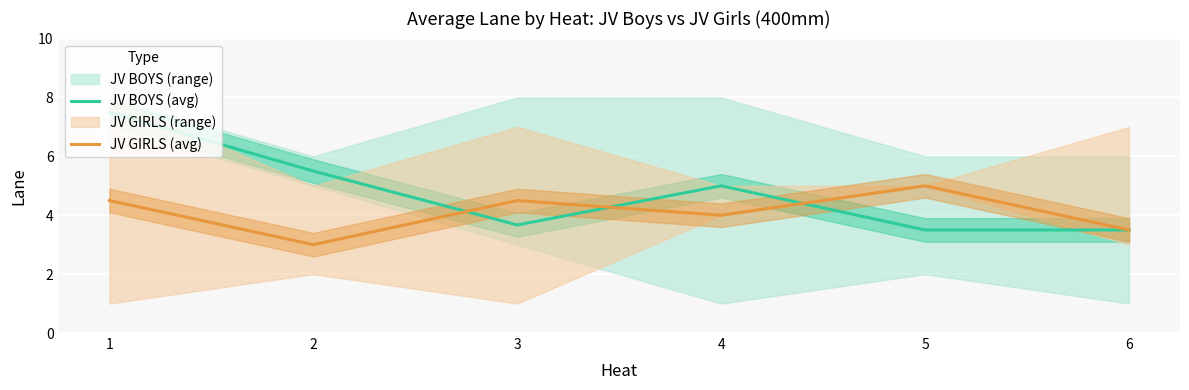

At which category does the chart reach its peak across all series?

1